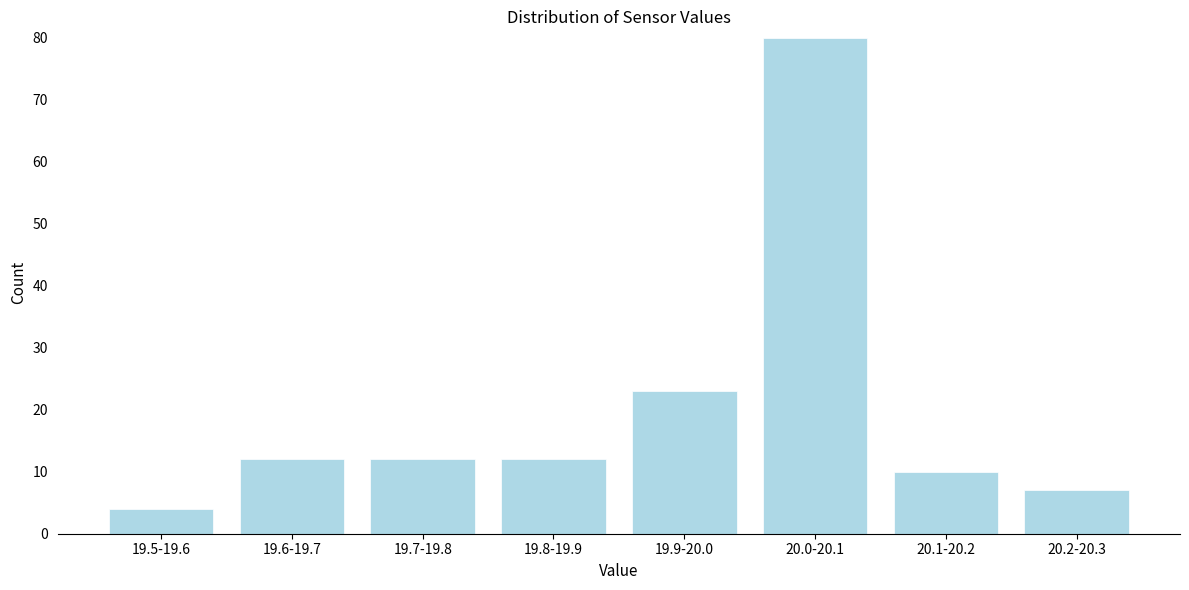

Reading right to left, what are all the values shown in this chart?

7	10	80	23	12	12	12	4